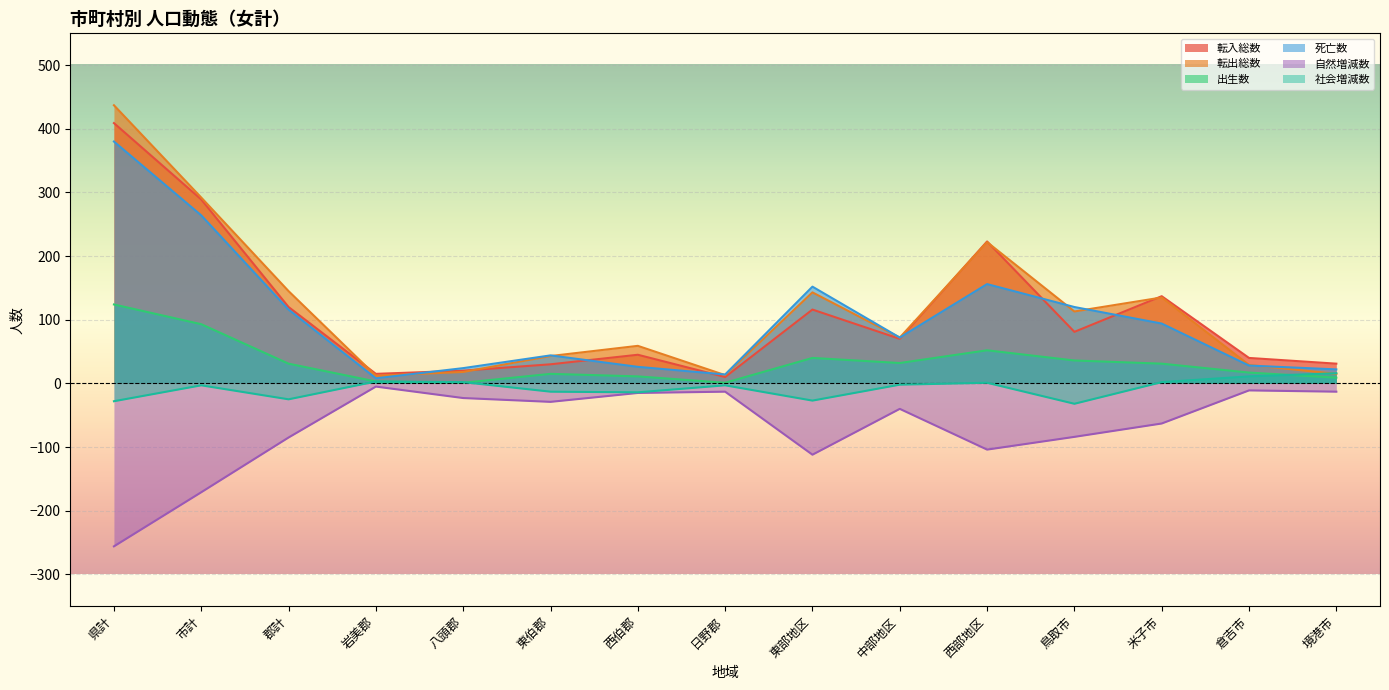

The 出生数 series shows 51 at 市計. True or false?

False